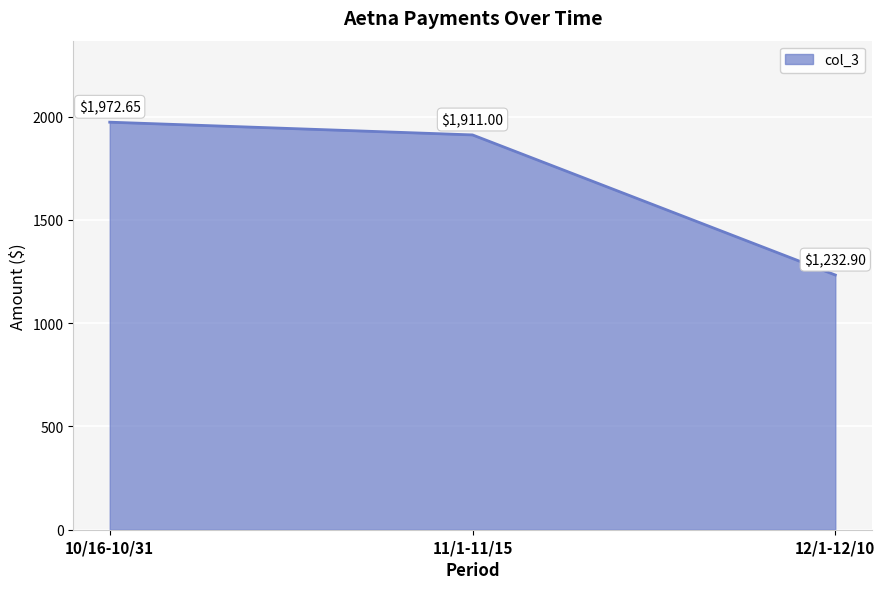

Which category has the lowest value across all series?

12/1-12/10